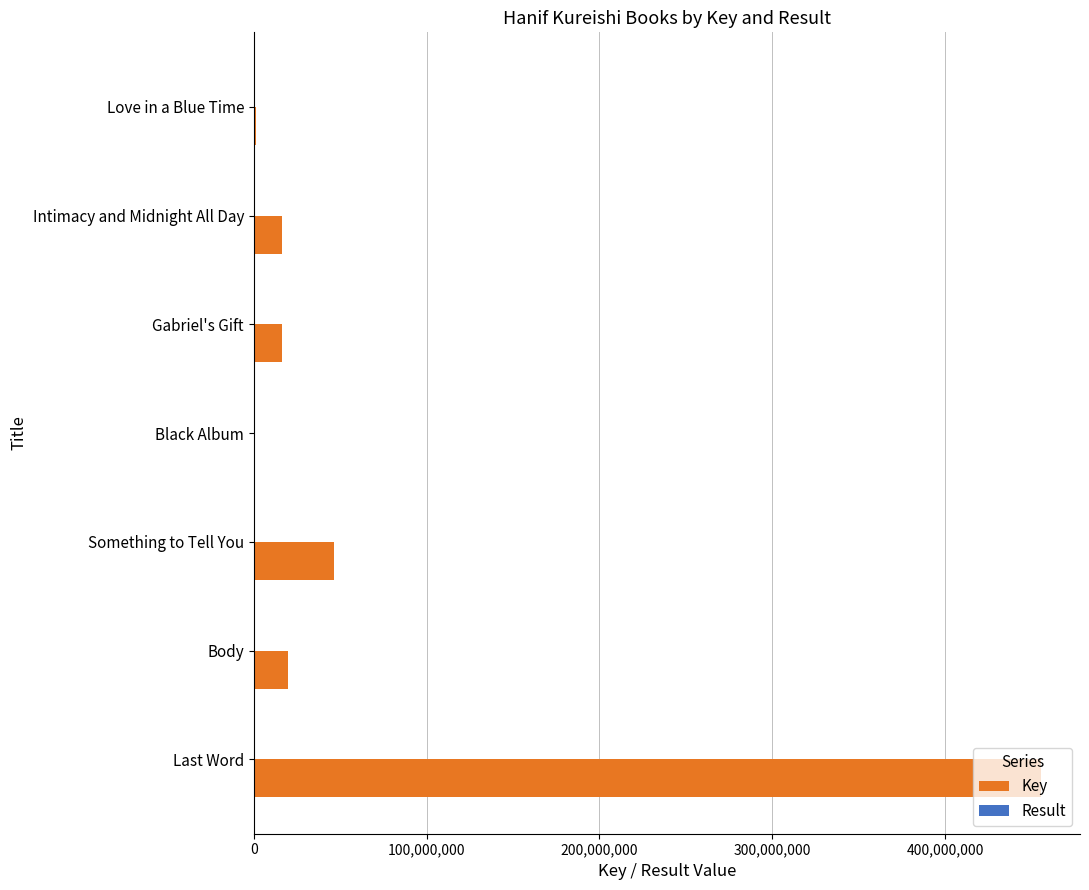

Is it true that Key equals 19862176 at Body?

True